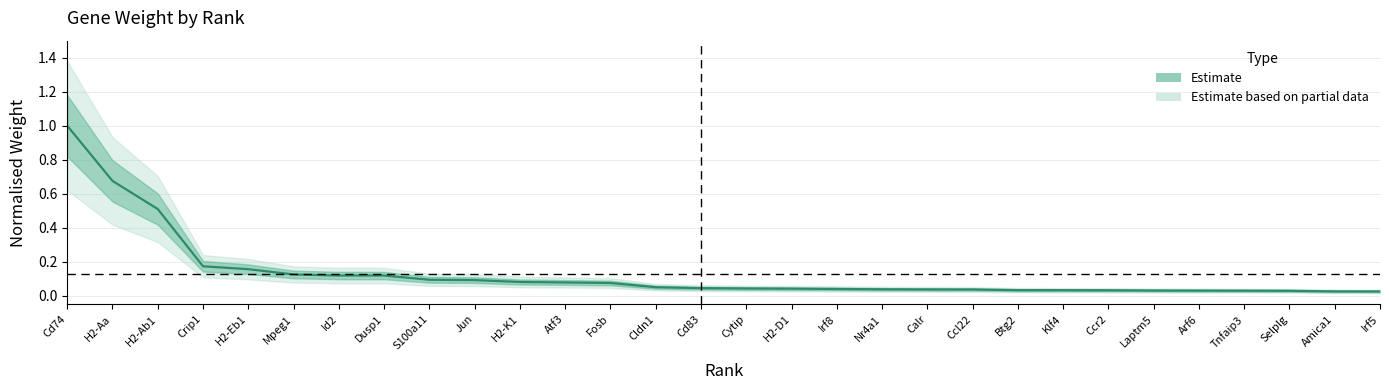

Does the chart have visible grid lines?

Yes